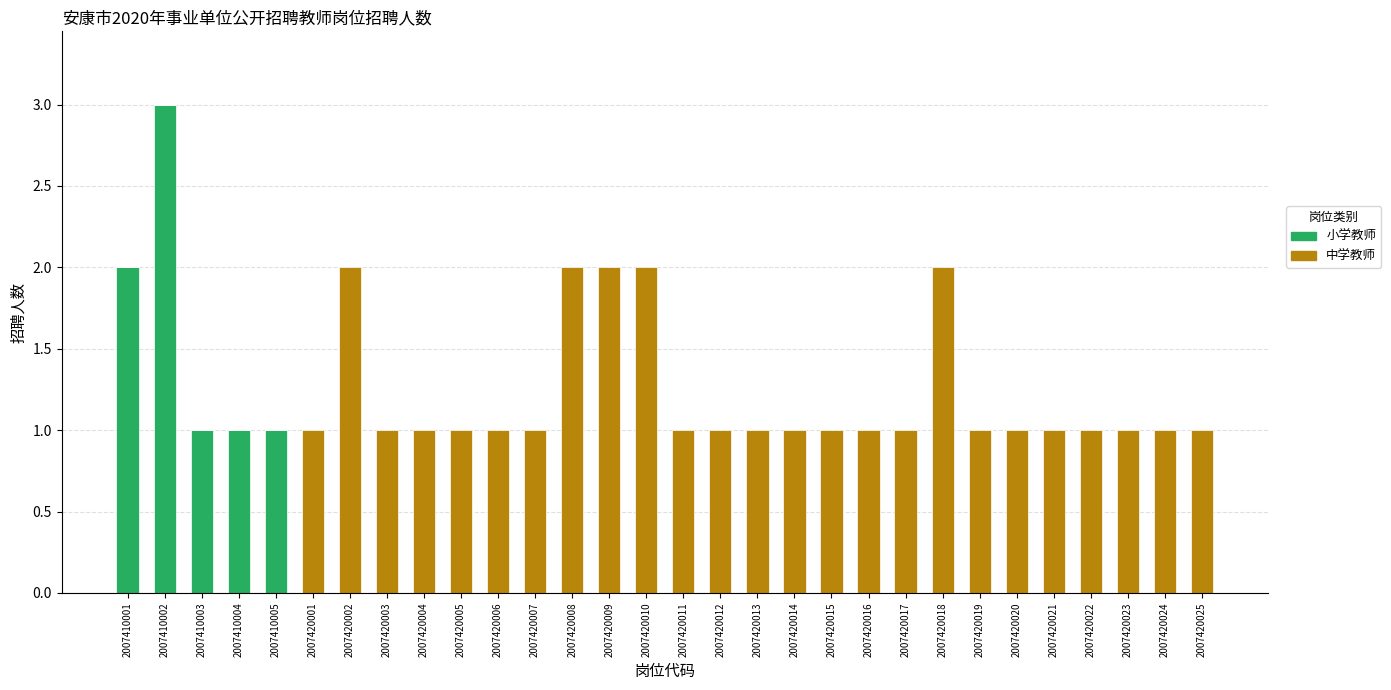

What is the sum of all 小学教师 values?

8